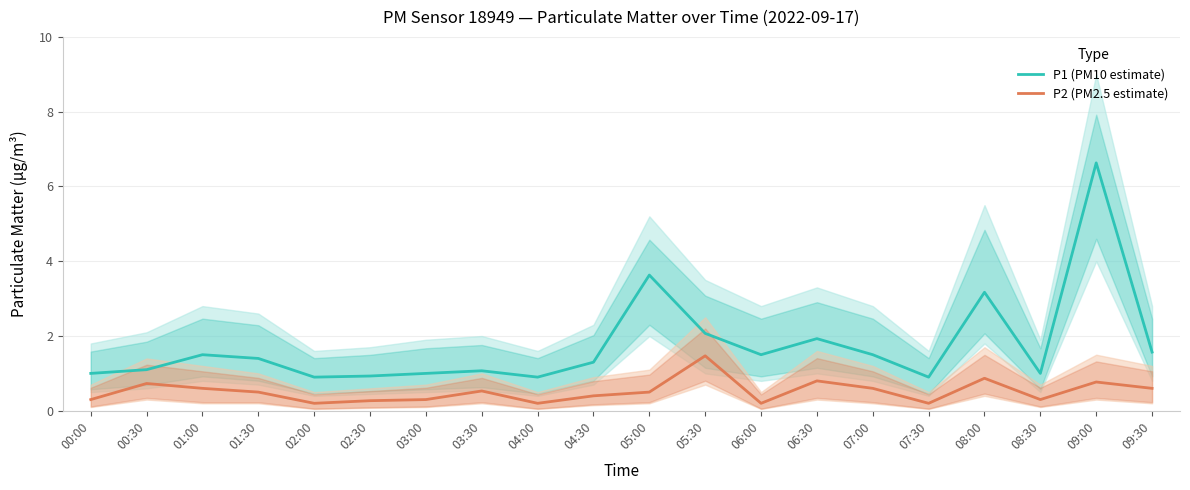

List the series in order of their peak value, highest first.

P1 (PM10 estimate), P2 (PM2.5 estimate)